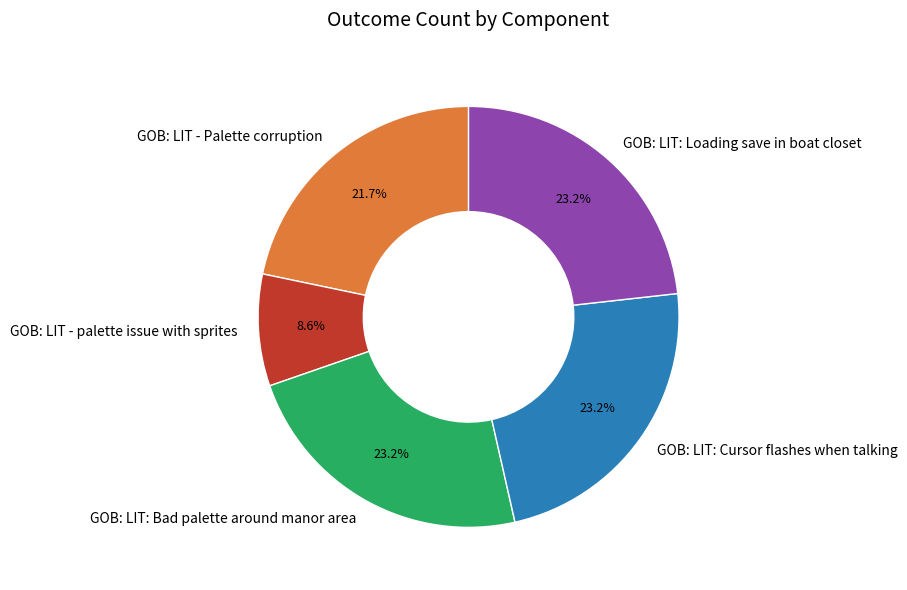

Is there any slice that represents more than half of the pie?

No